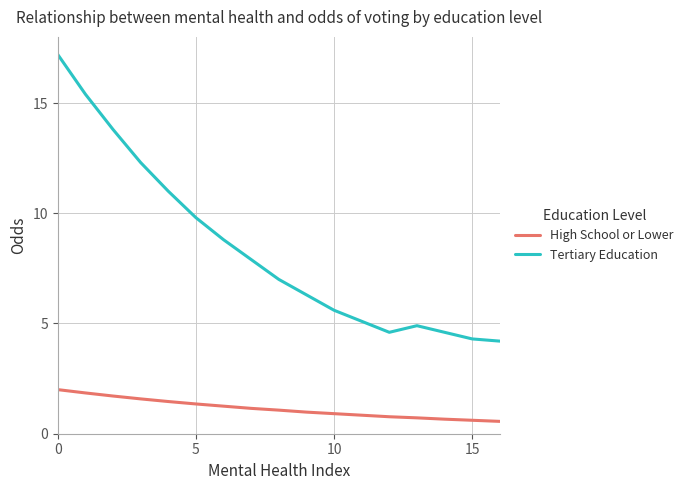

Which series has the largest range (max minus min)?

Tertiary Education